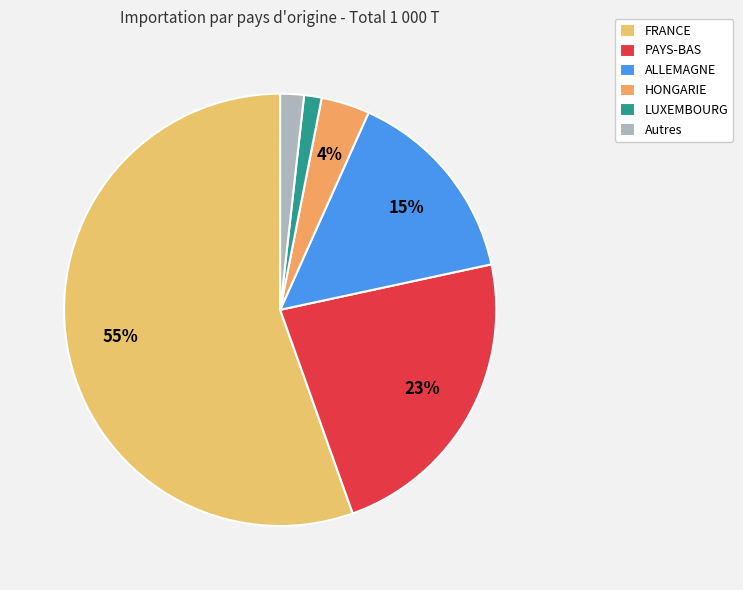

How many slices are in this pie chart?

6